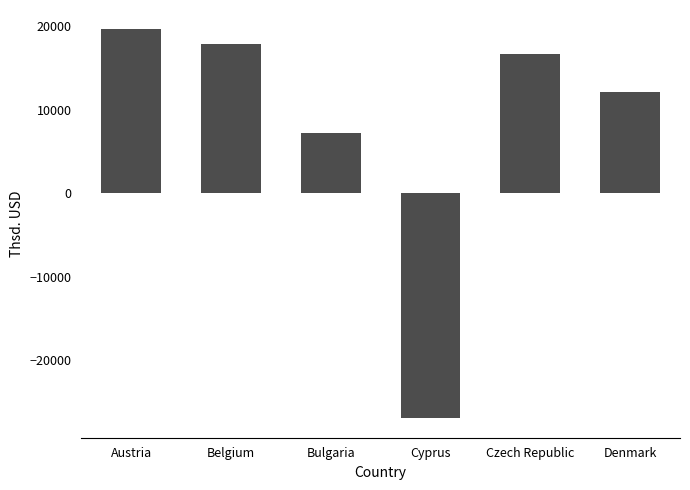

What is the difference between the second highest and second lowest values?

10670.8